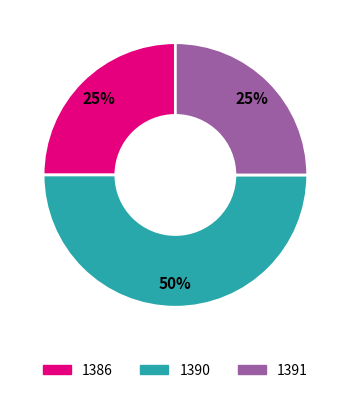

To the nearest percent, what is the combined percentage of 1391 and 1390?

75%